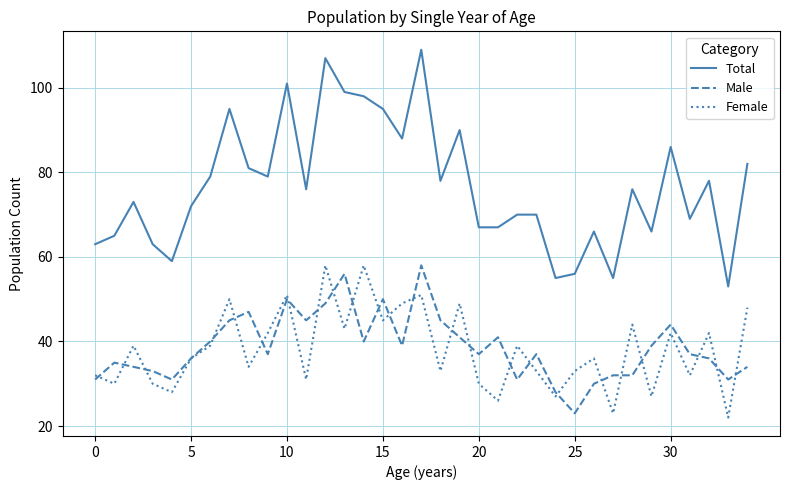

What is the maximum value for Male?

58